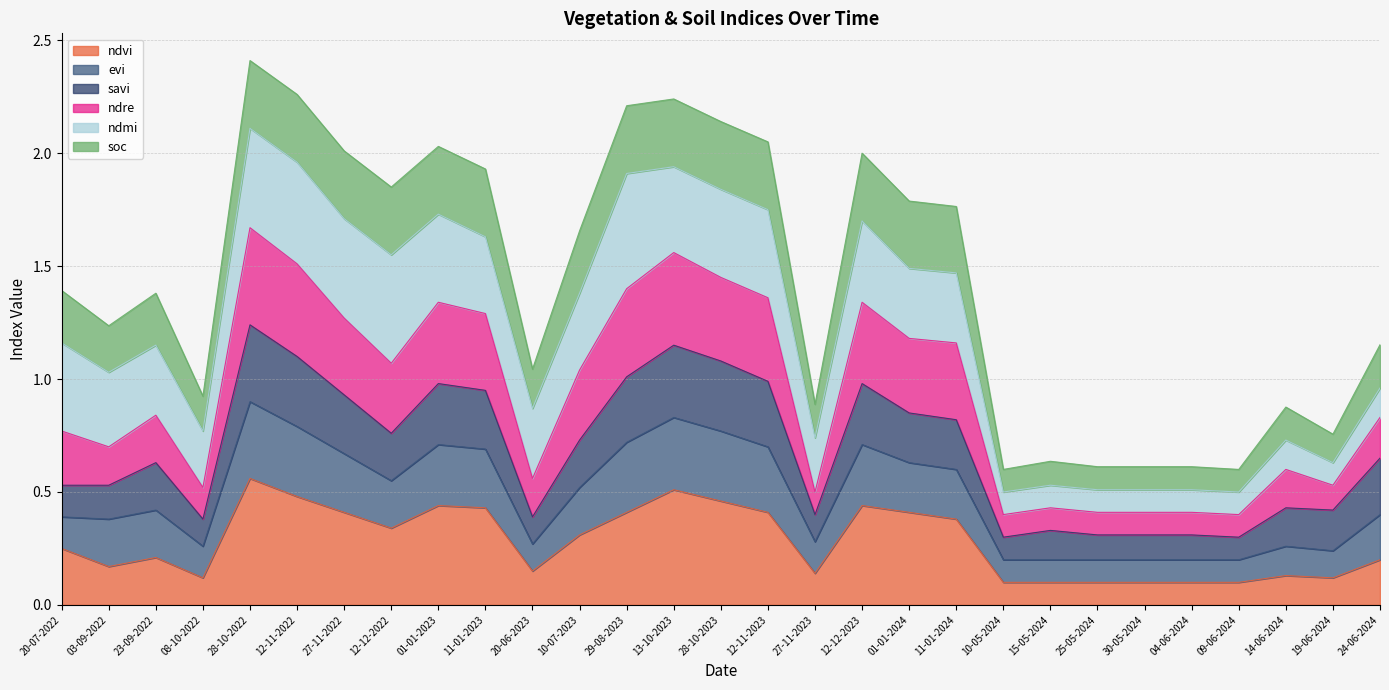

The value of evi at 12-11-2022 is 0.8. True or false?

False